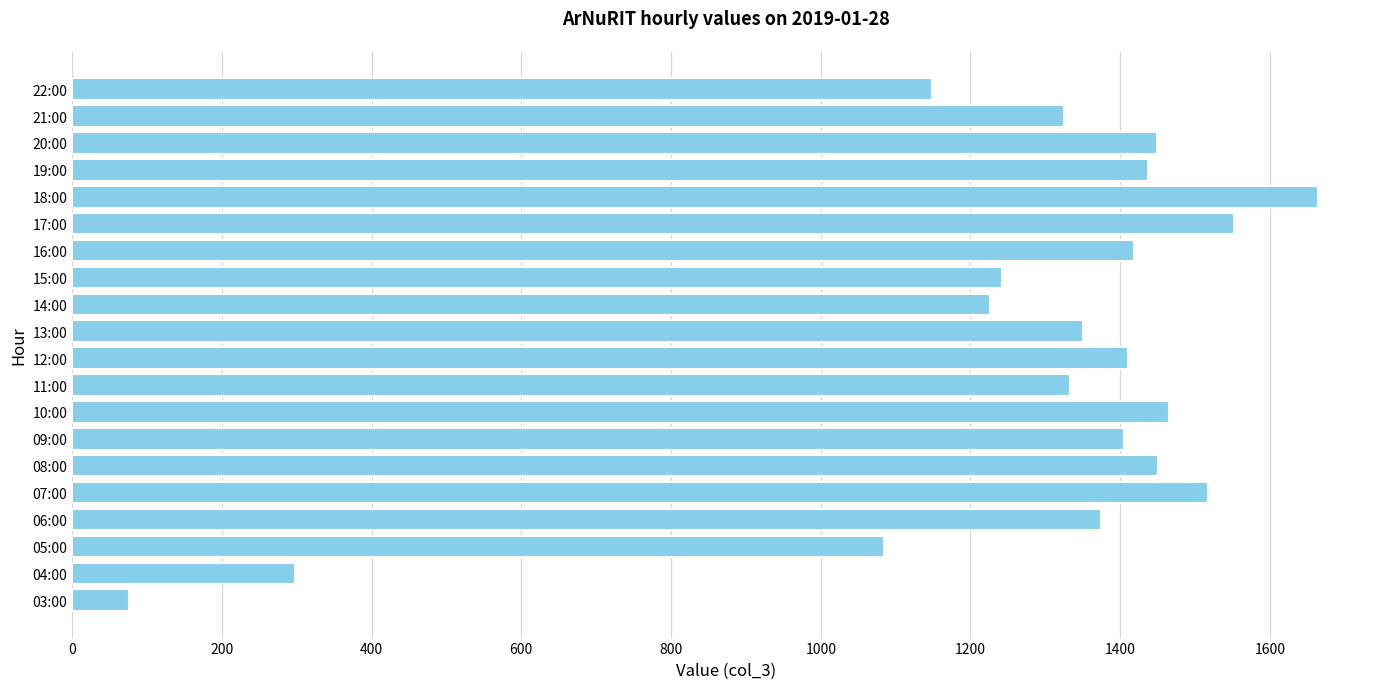

How many bars are there in total?

20